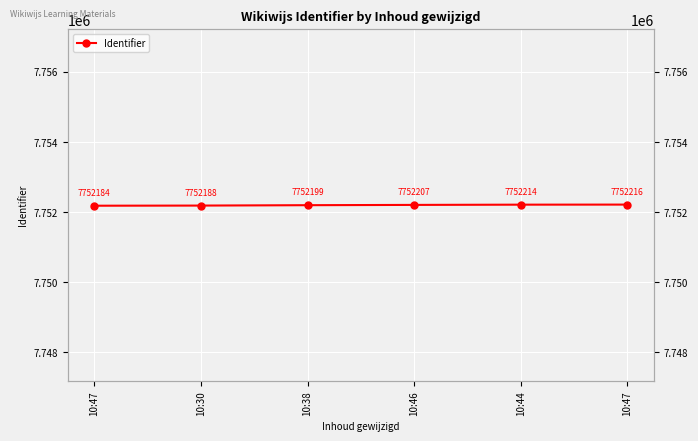

Between 10:47 and 10:30, which is larger?

10:30